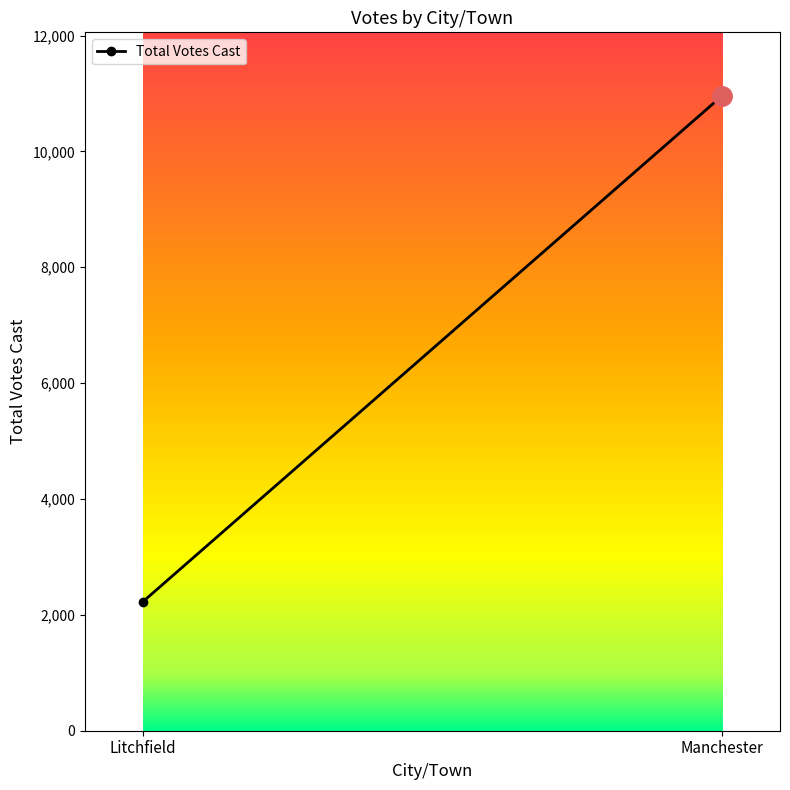

What is the label of the 2nd point from the right?

Litchfield